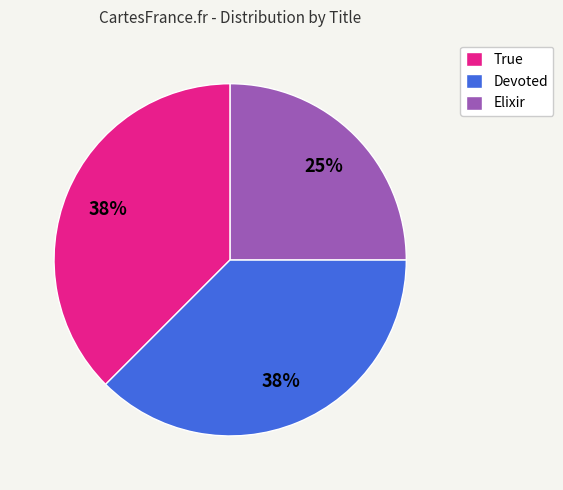

How many segments does this pie chart have?

3